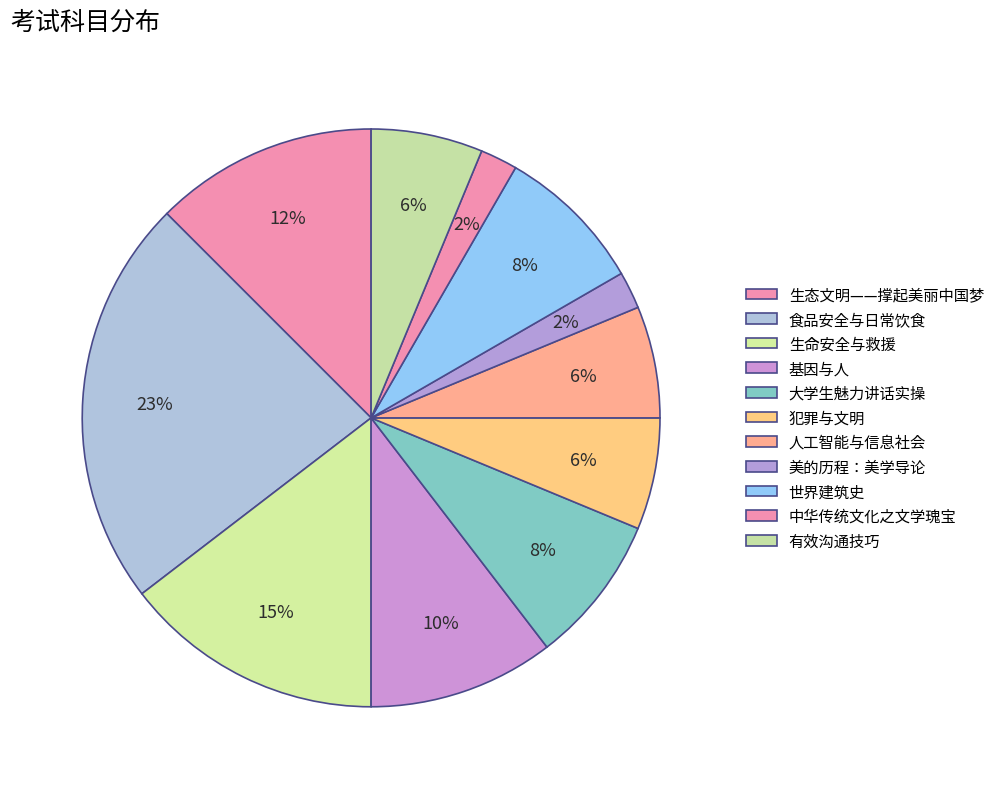

Is it true that 生命安全与救援 is 1% of the pie?

False